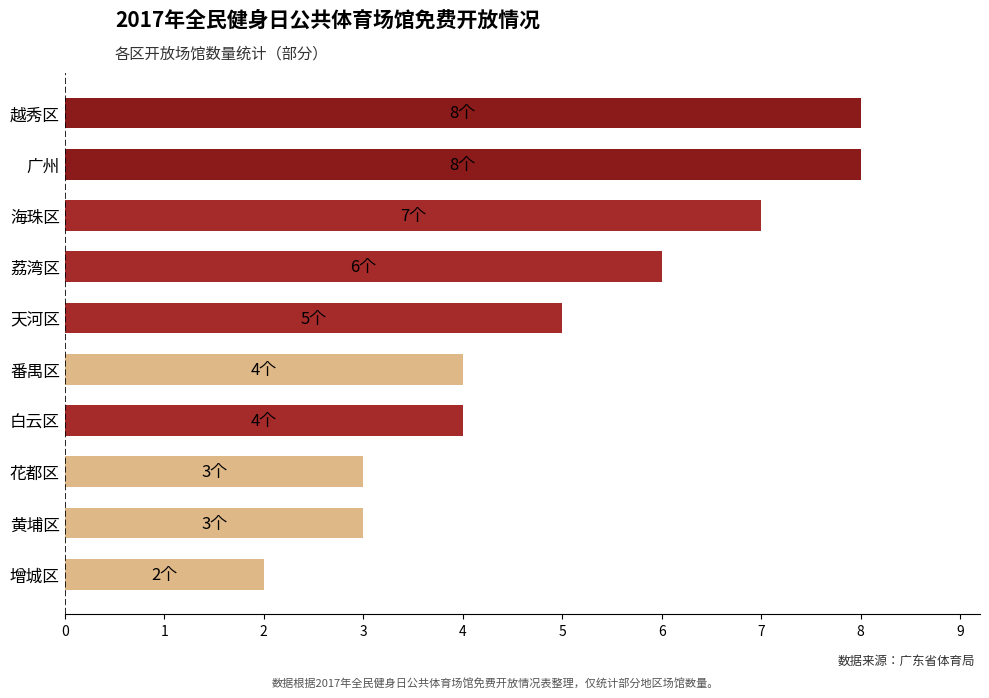

The value at 海珠区 is 2. True or false?

False